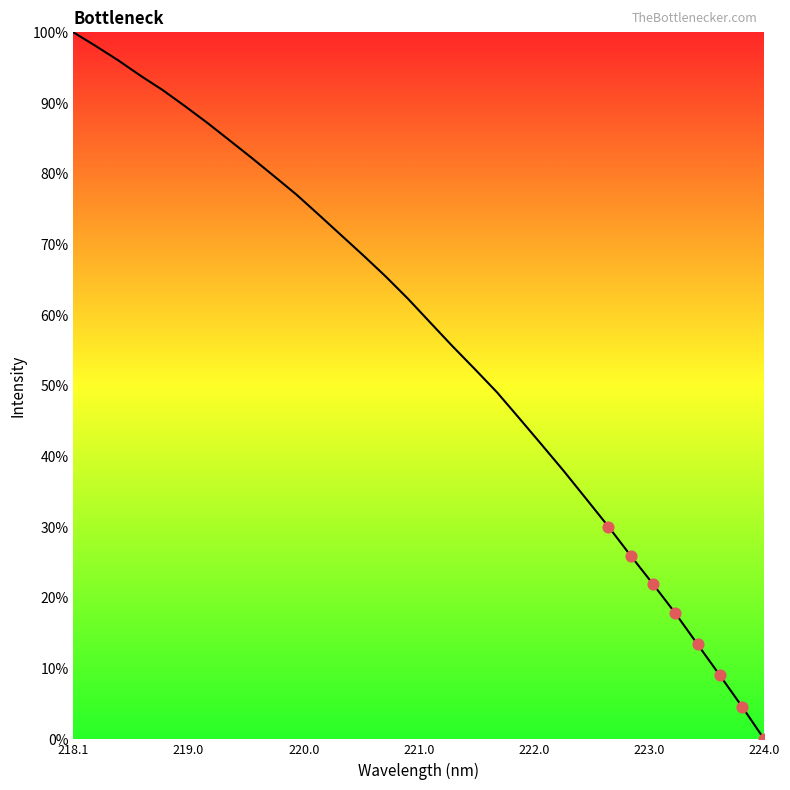

What is the difference between the maximum and minimum values?

100.0